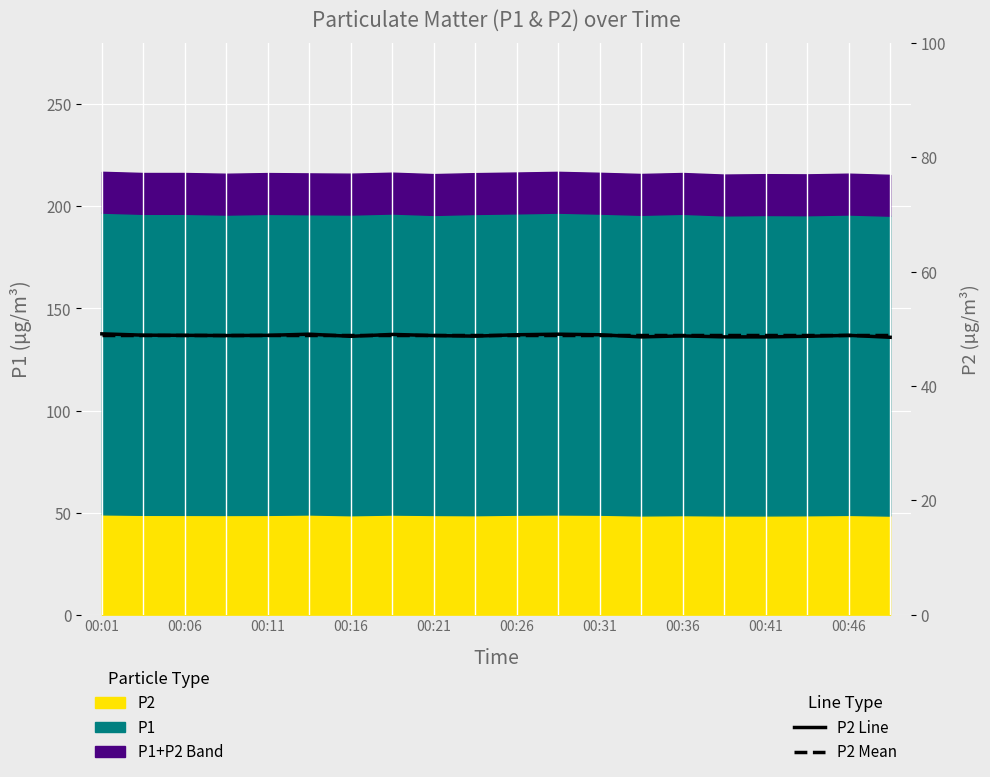

How many lines are shown in the chart?

2